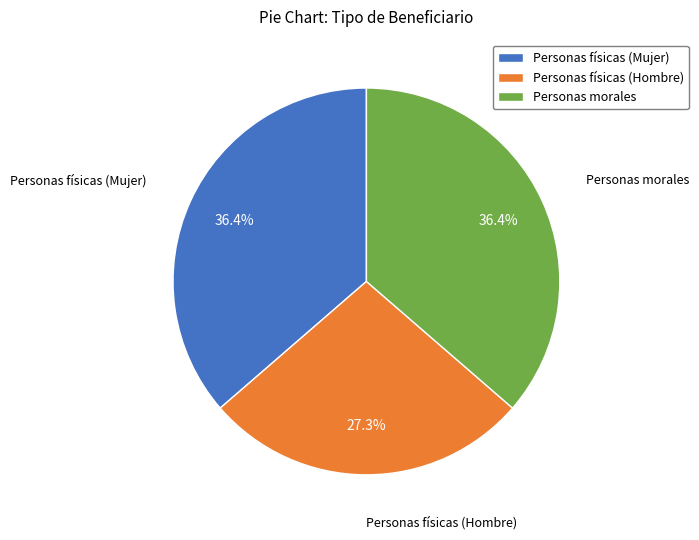

To the nearest percent, what percentage of the pie is Personas morales?

36%